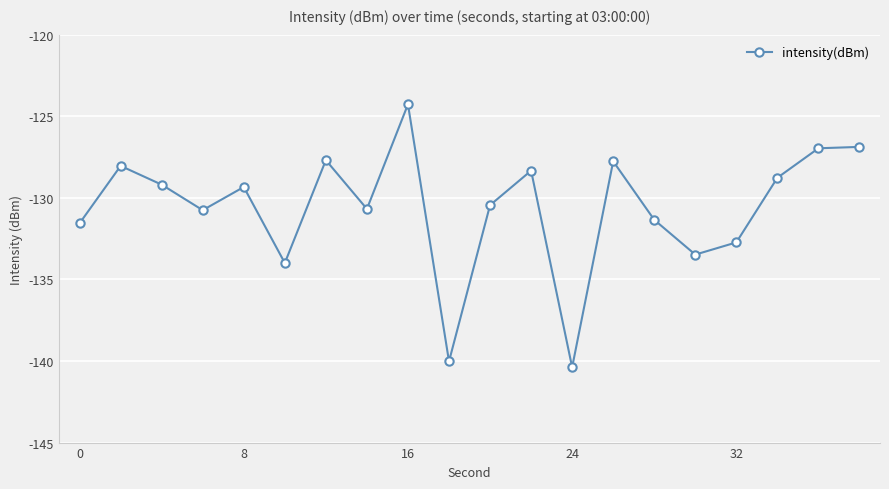

What is the average value?

-130.6